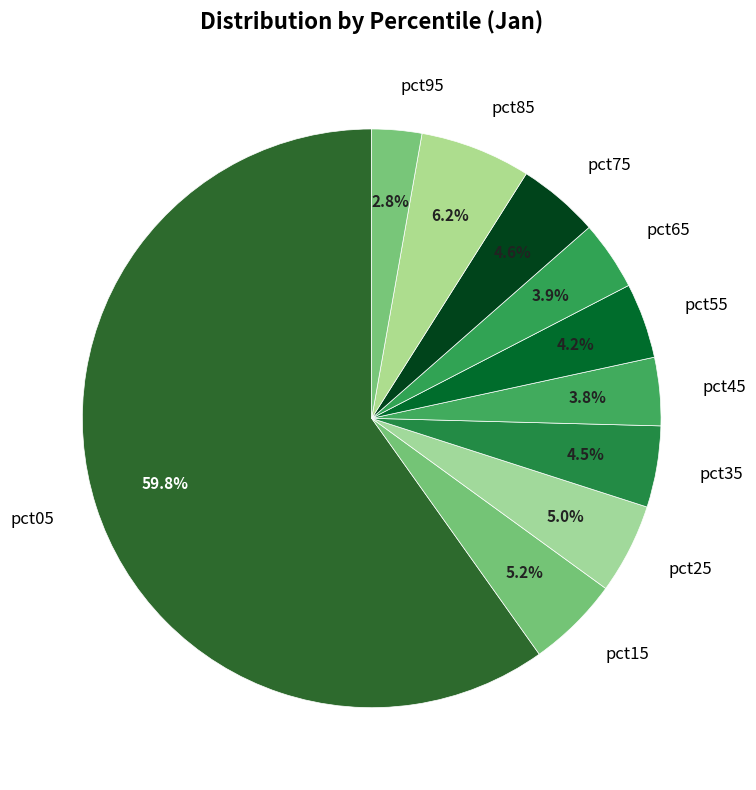

Does pct75 account for over 50% of the chart?

No